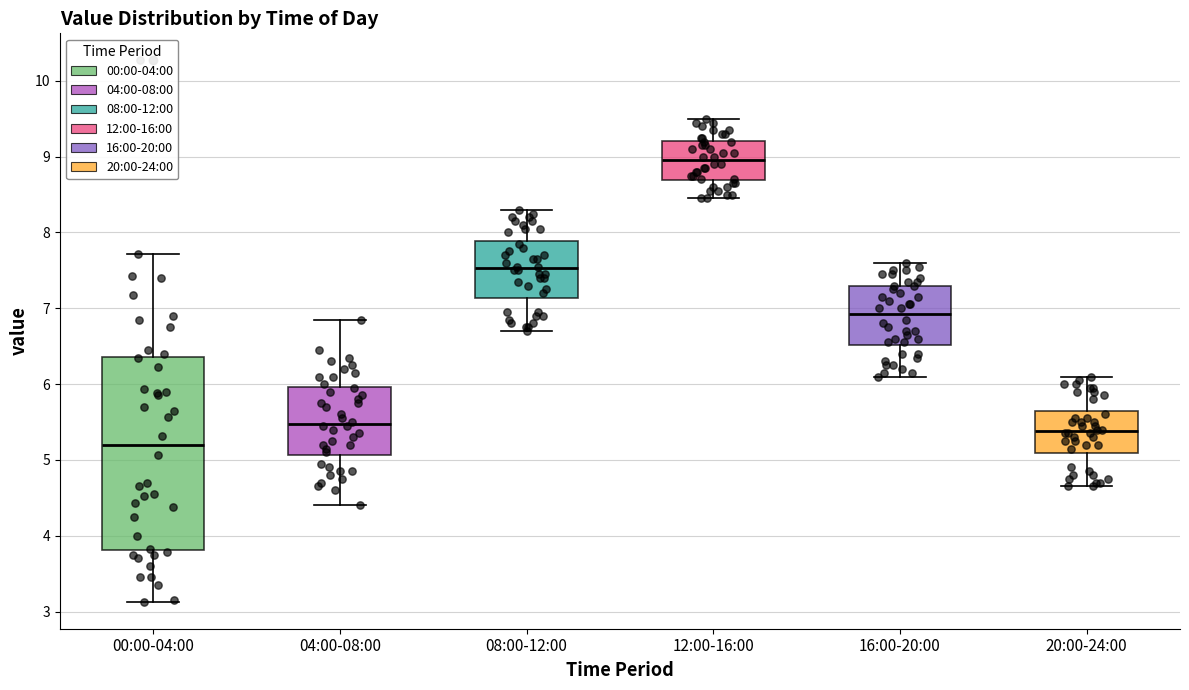

Which box is the tallest, from its lower edge to its upper edge?

00:00-04:00